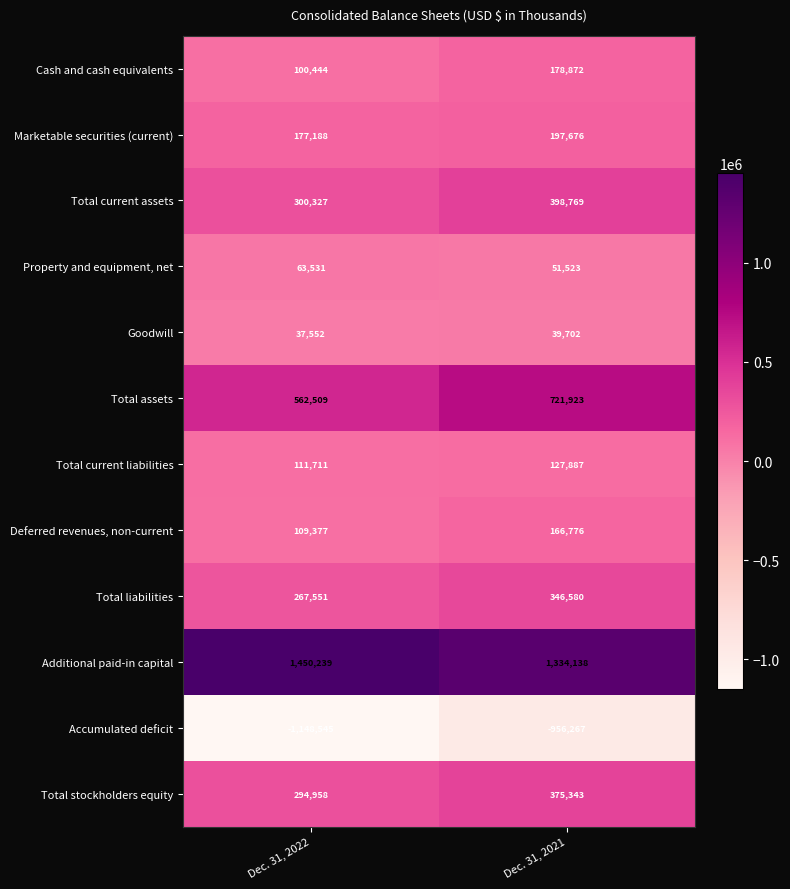

What is the spread (max minus min) of values at Dec. 31, 2021?

2290405